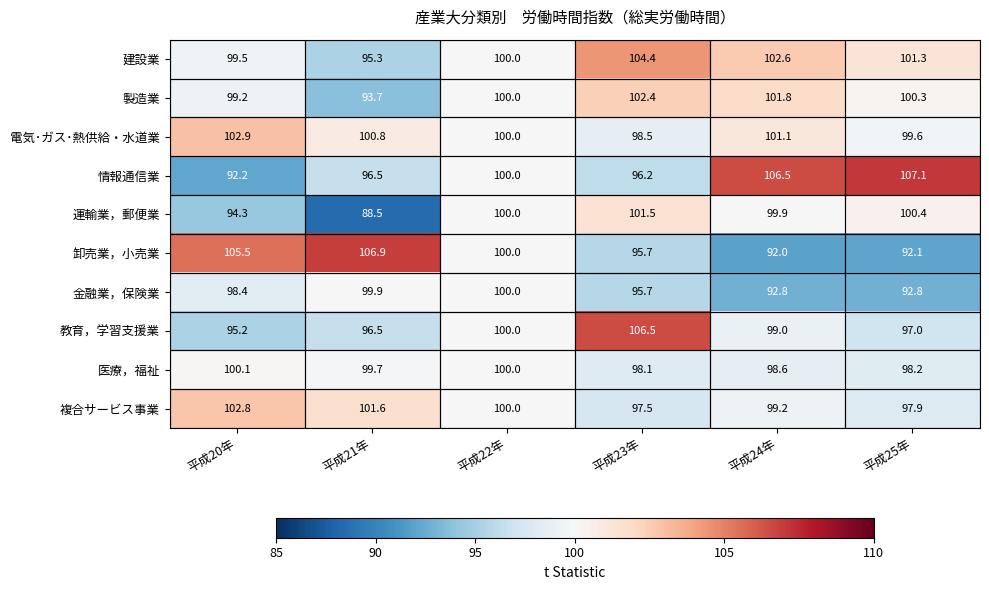

Which series changed the most between 平成21年 and 平成22年?

運輸業，郵便業